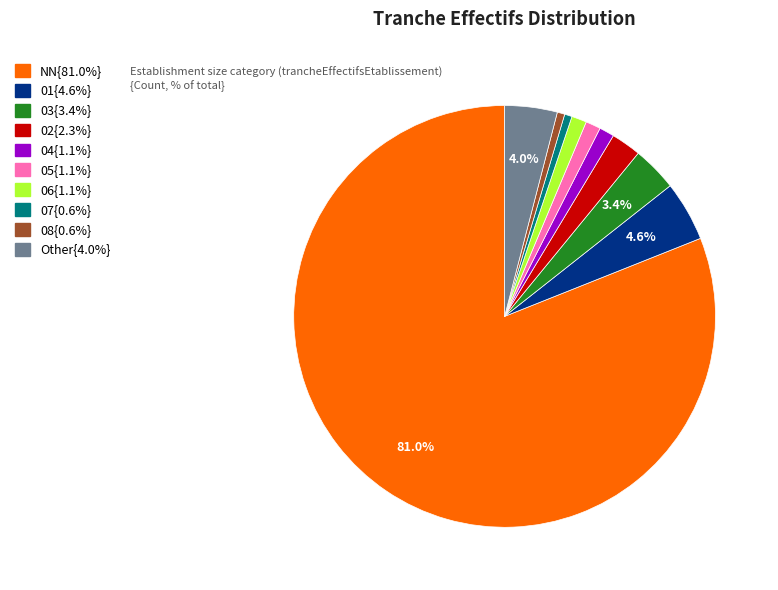

How many segments does this pie chart have?

10